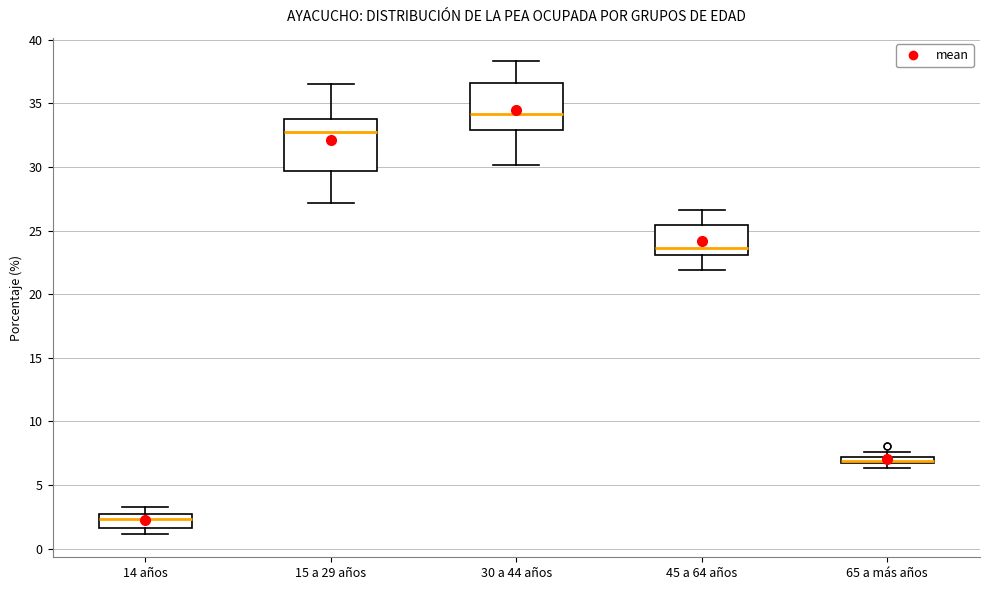

Where does the upper whisker of the box for 14 años end on the y-axis? The values are not printed on the chart, so give them approximately, as read against the axis.

3.5